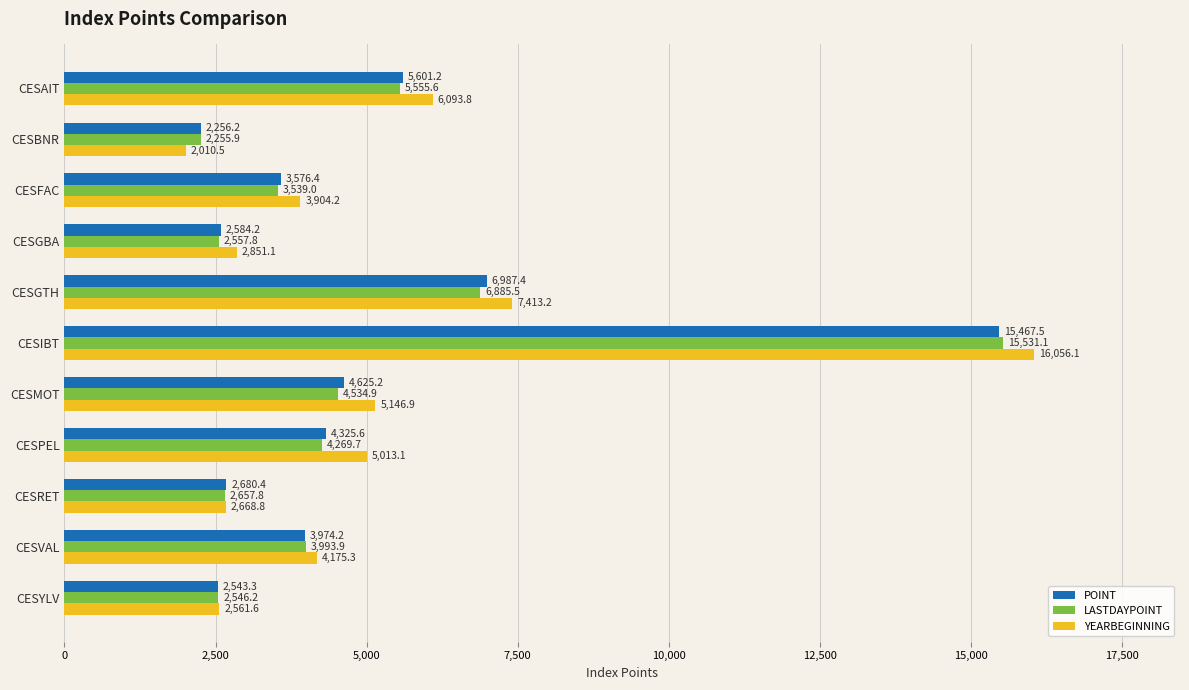

At which category is the sum across all series the highest?

CESIBT